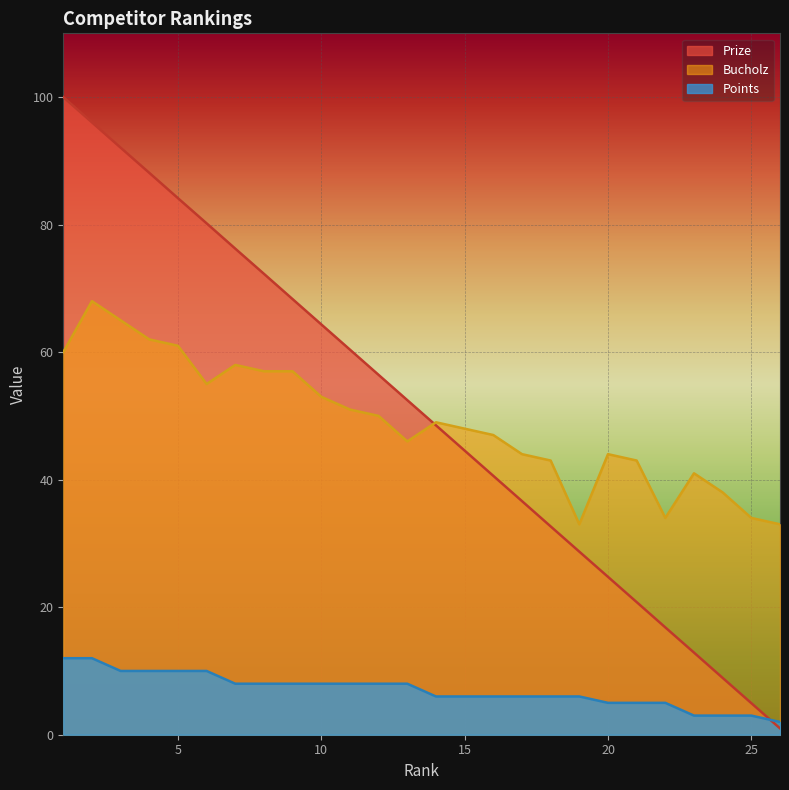

At which category does Bucholz reach its first local valley?

6